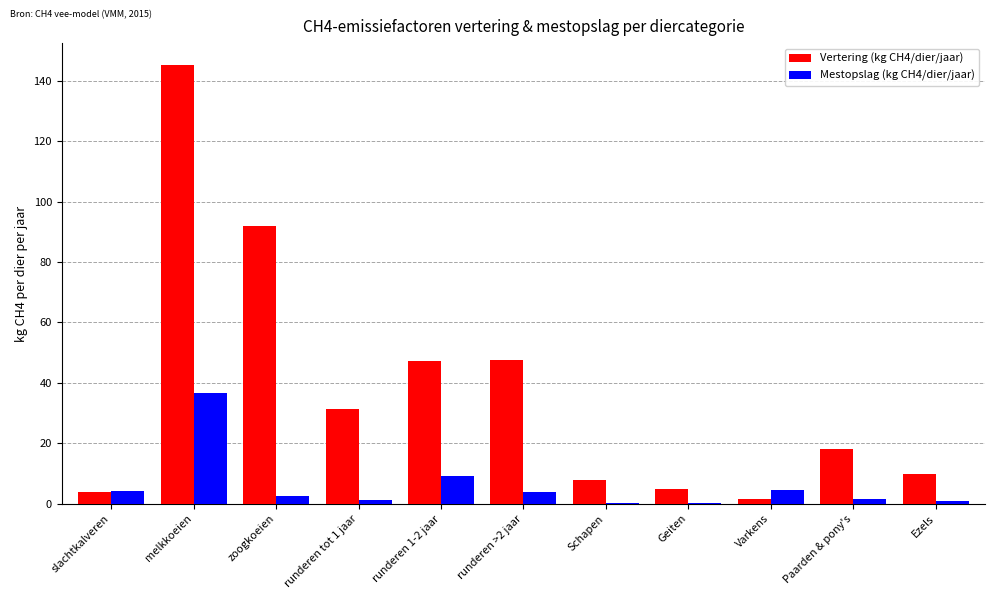

What is the sum of all Vertering (kg CH4/dier/jaar) values?

410.1